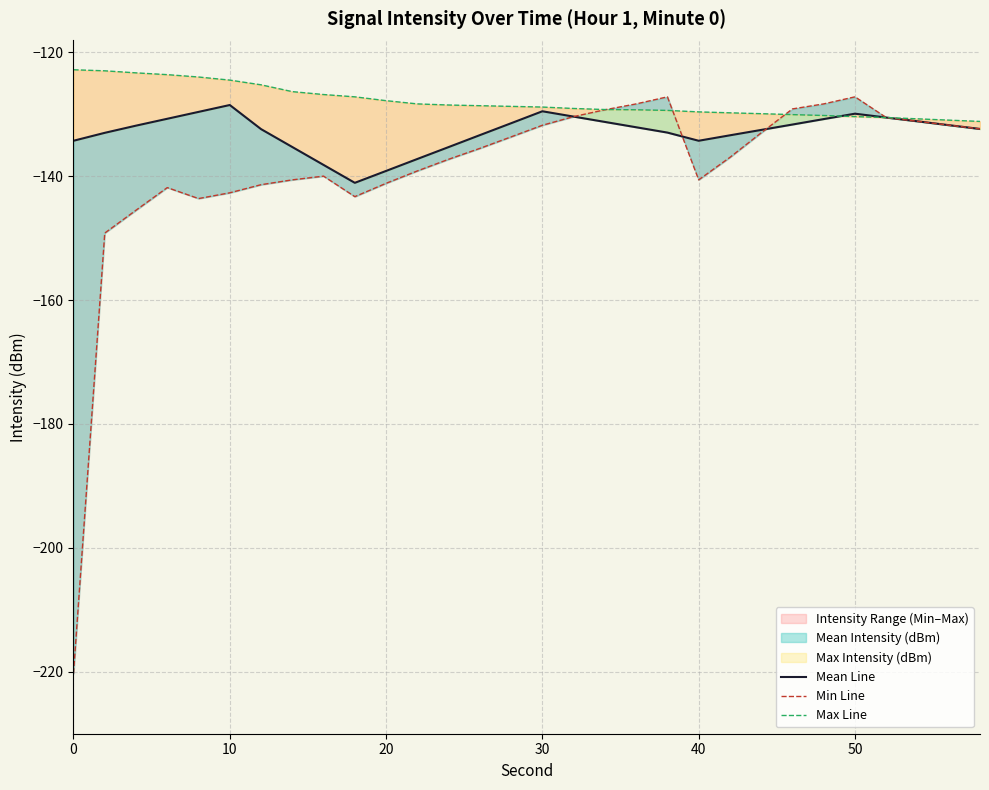

What is the value of the Max Line point at the 5th from the left?

-124.0